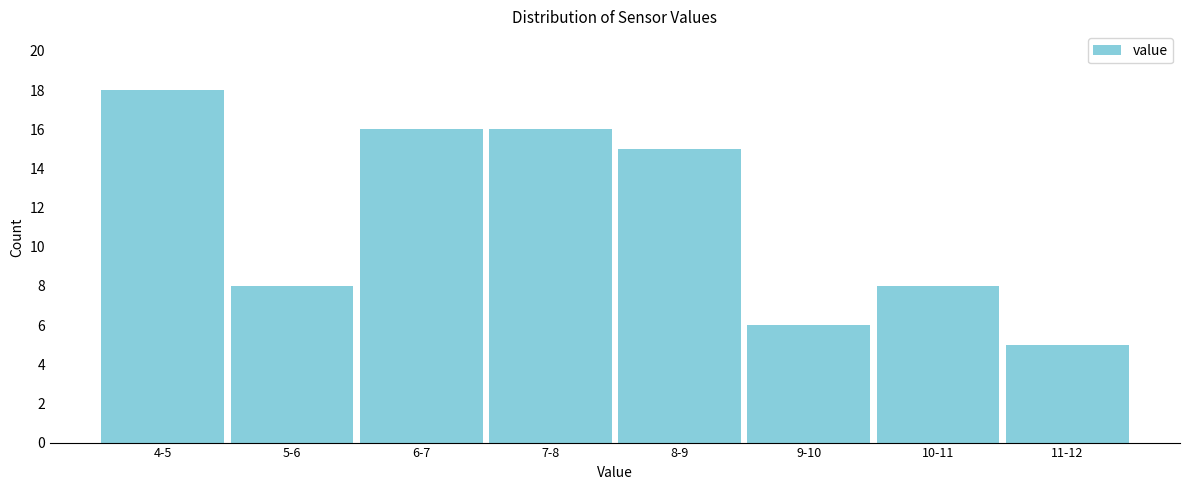

Reading left to right, what are all the values shown in this chart?

18	8	16	16	15	6	8	5